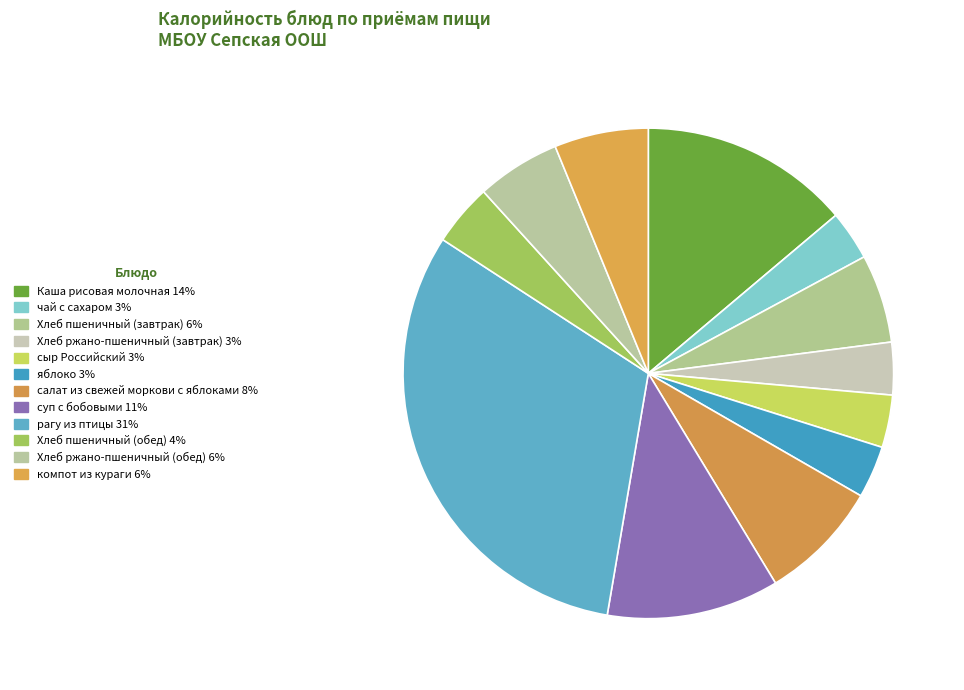

How many segments does this pie chart have?

12